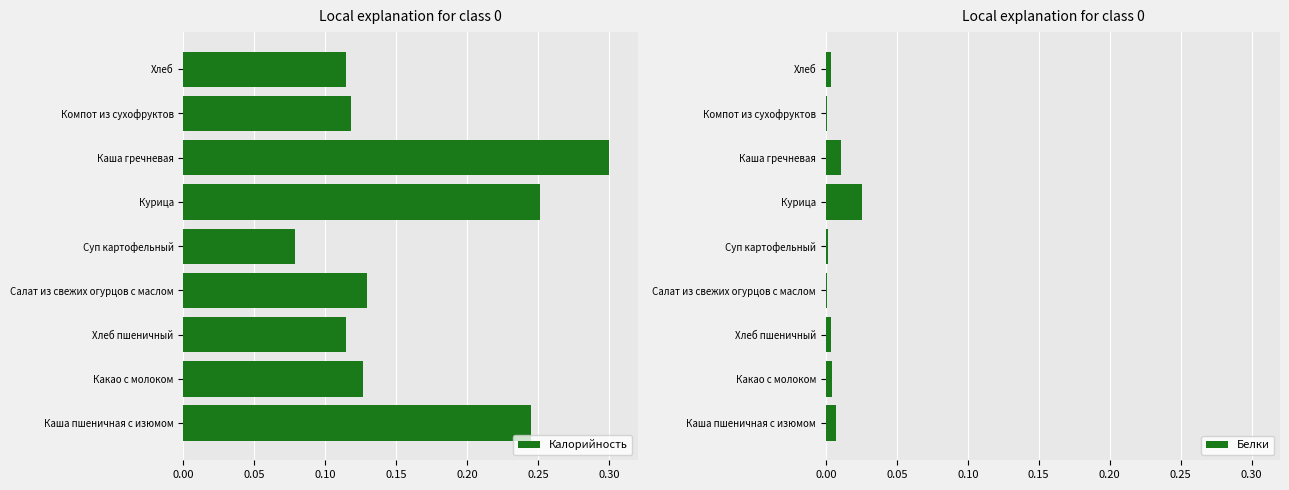

Count the number of data series in this chart.

2